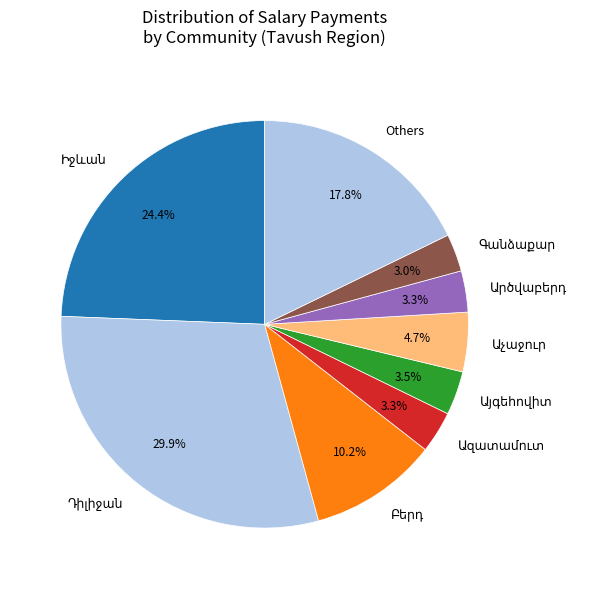

To the nearest percent, what is the average slice percentage?

11%